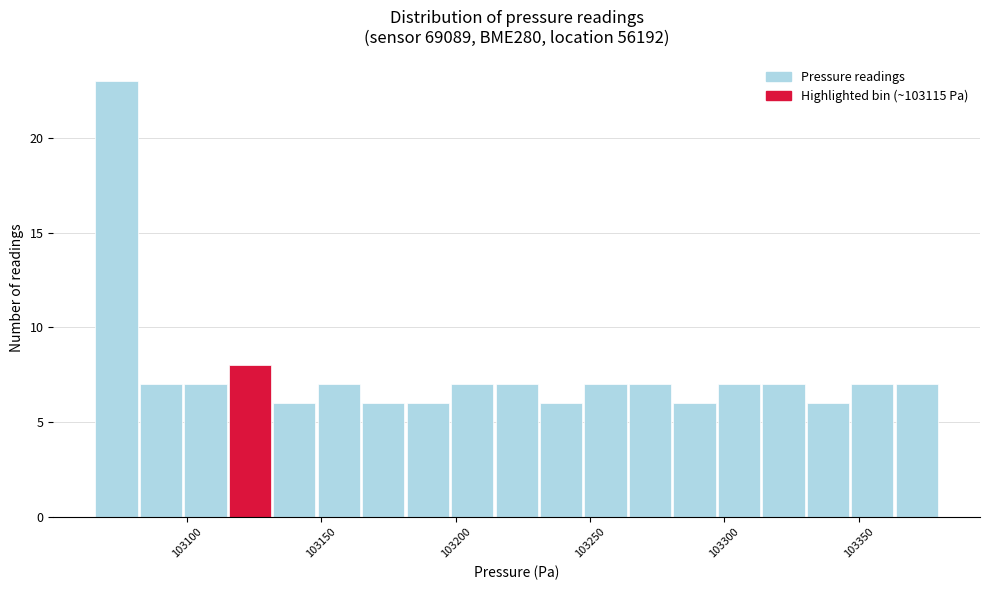

Around what value on the x-axis is the tallest bar? Give the approximate position of its centre, as read against the axis.

103075